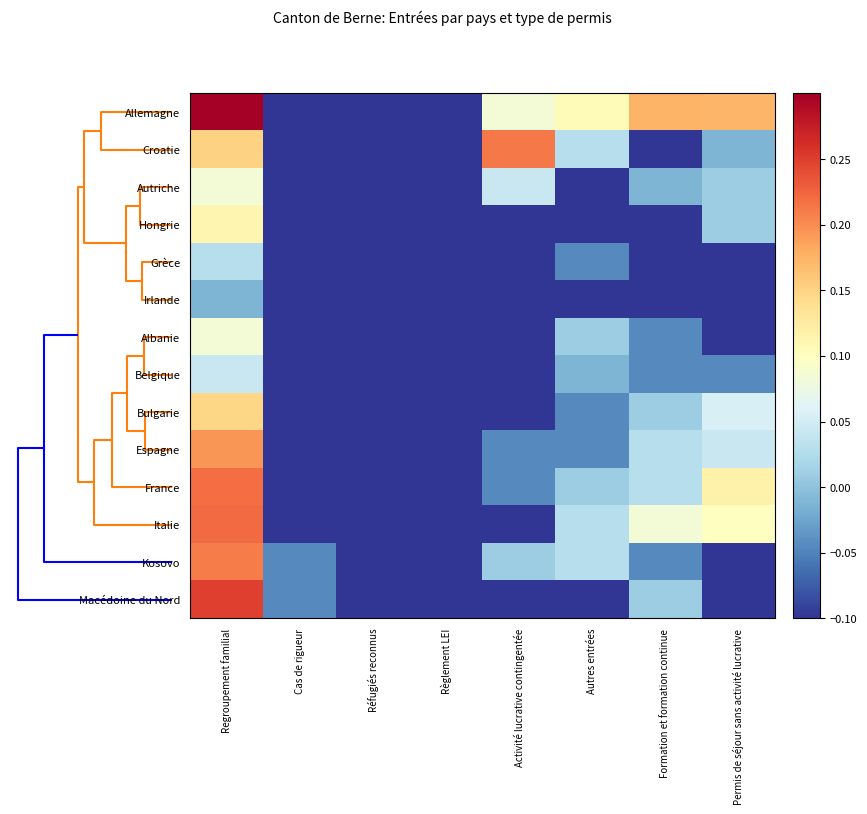

Which series has the largest total across all categories?

row_0